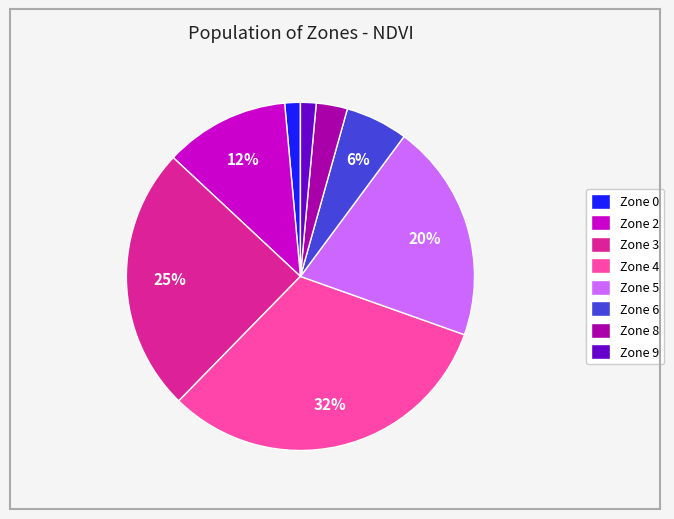

Which has a higher value, Zone 0 or Zone 3?

Zone 3